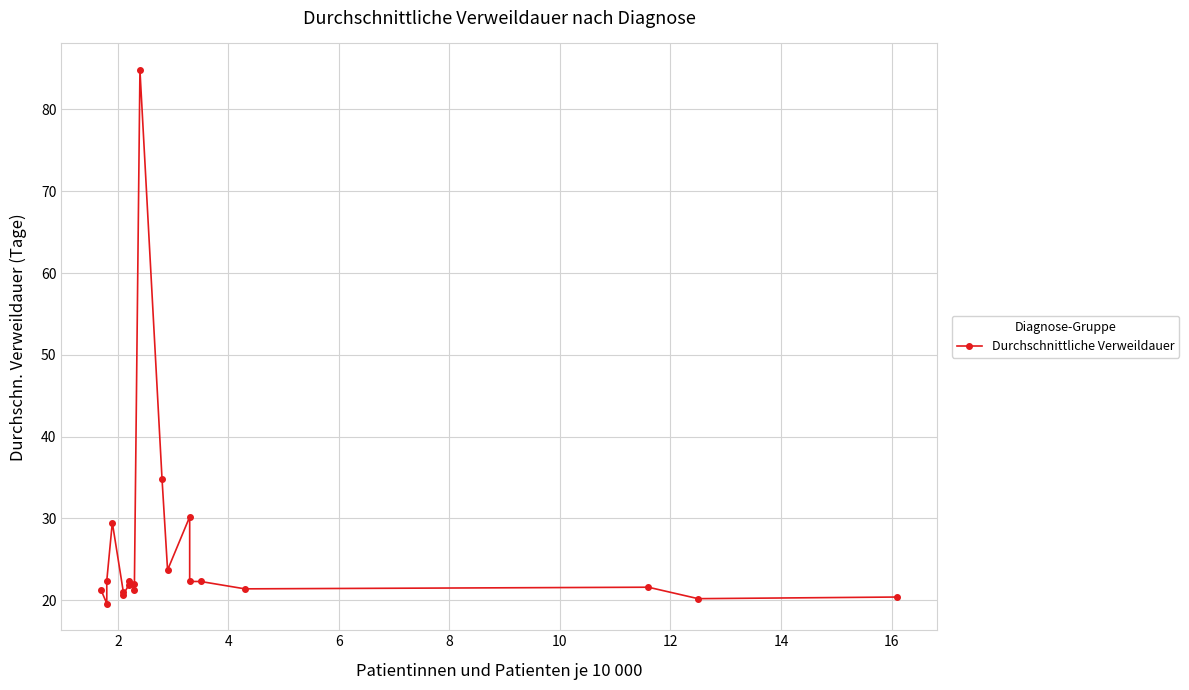

Is this an area chart (filled region under the line)?

No